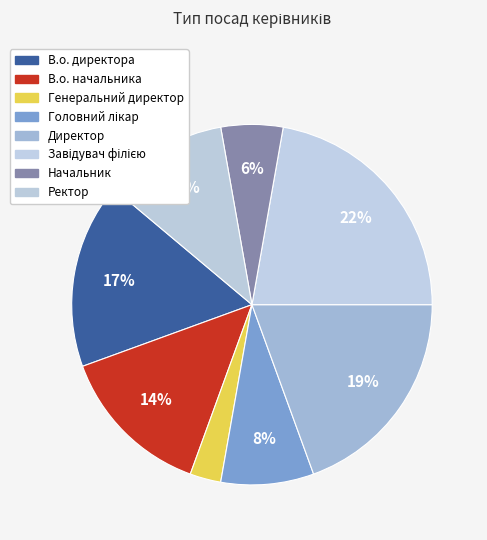

Is there any slice that represents more than half of the pie?

No